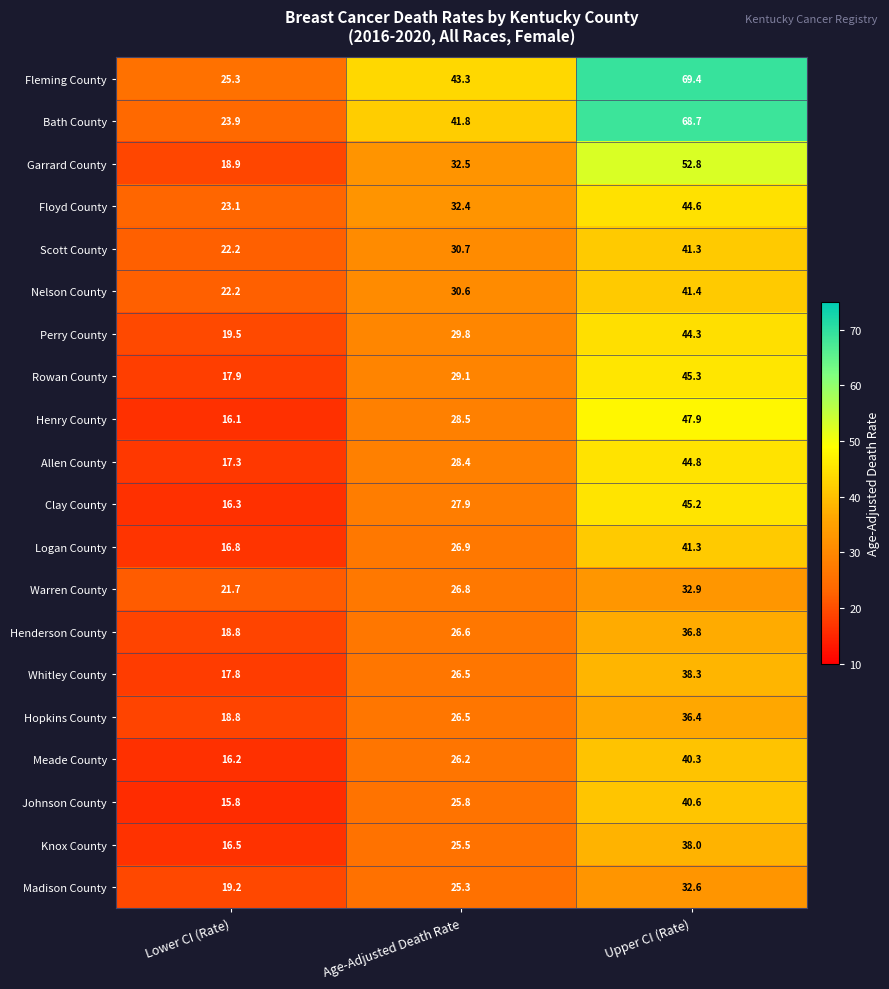

Where is Knox County nearest to the value 27?

Age-Adjusted Death Rate